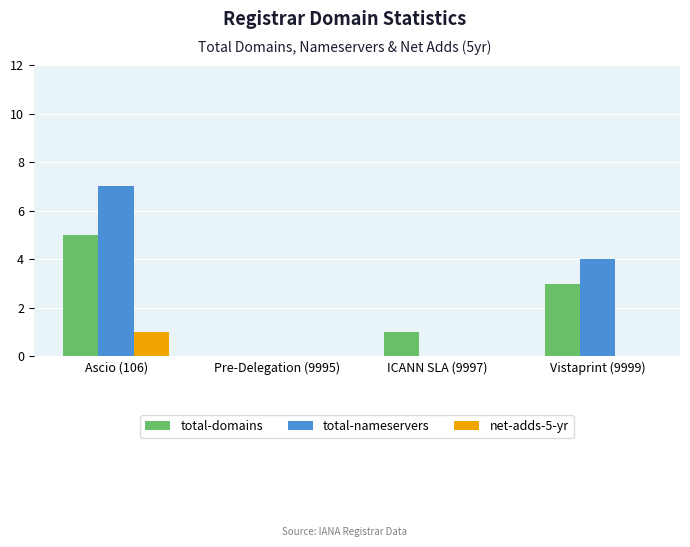

How many groups of bars are there?

4